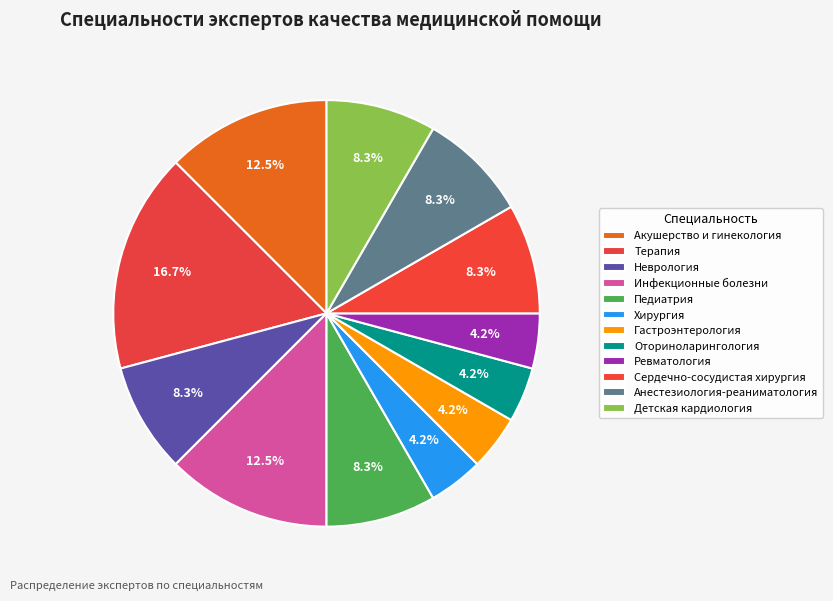

Rank the categories by value from lowest to highest.

Хирургия, Гастроэнтерология, Оториноларингология, Ревматология, Неврология, Педиатрия, Сердечно-сосудистая хирургия, Анестезиология-реаниматология, Детская кардиология, Акушерство и гинекология, Инфекционные болезни, Терапия